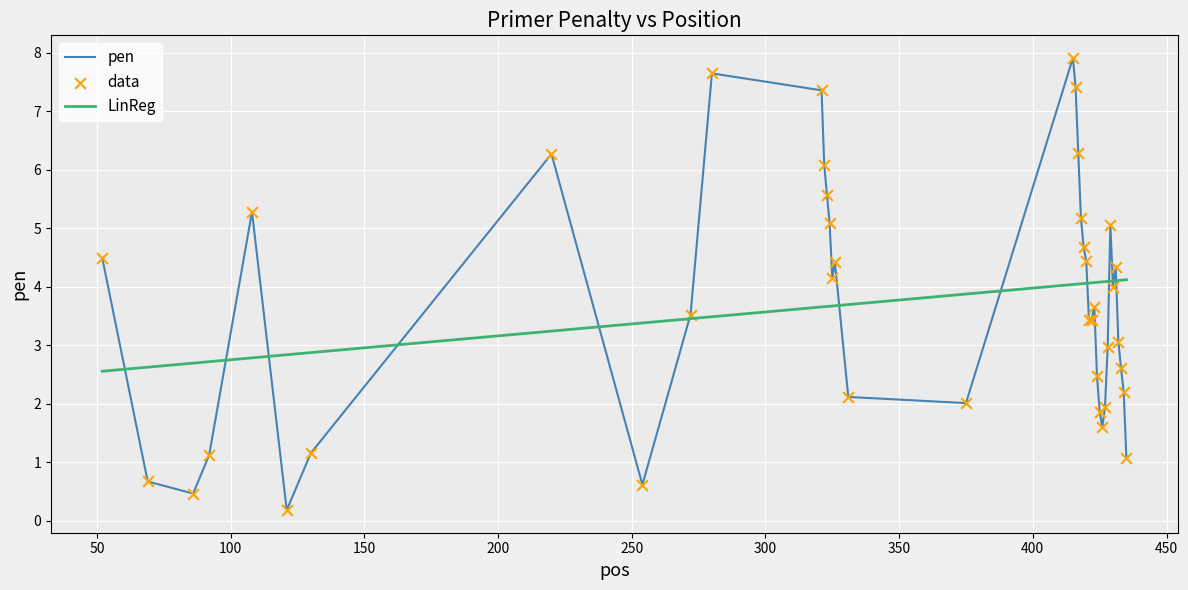

Which series has the largest range (max minus min)?

pen